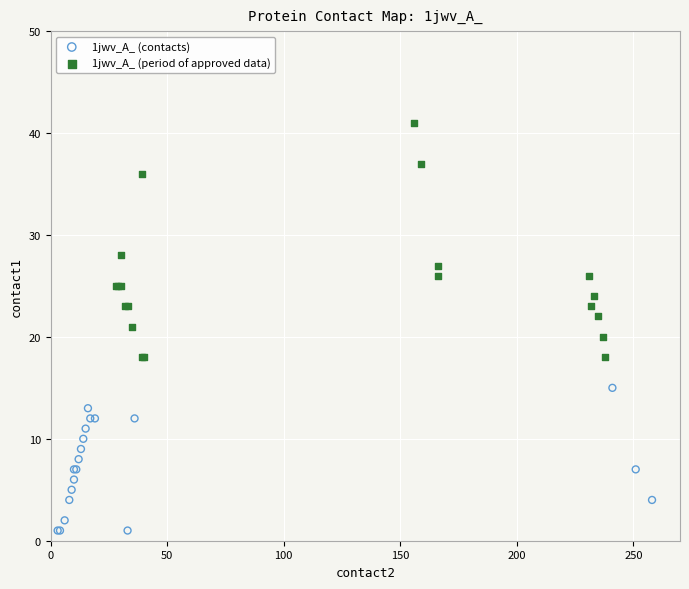

Which series reaches the maximum Y coordinate?

1jwv_A_ (period of approved data)